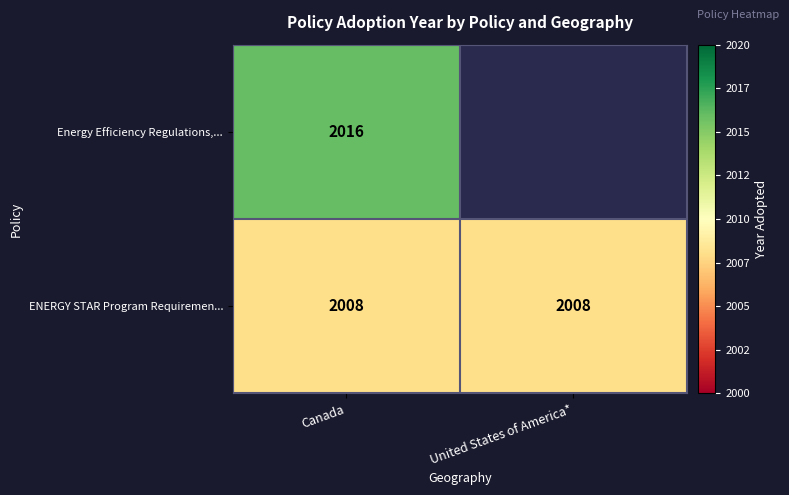

What is the greatest value displayed?

2016.0